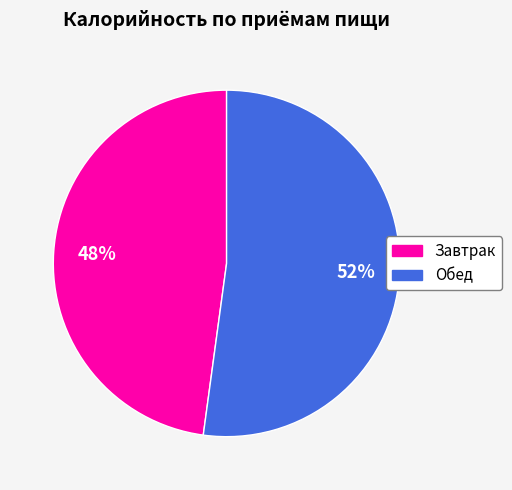

What is the smallest slice in the pie chart?

Завтрак